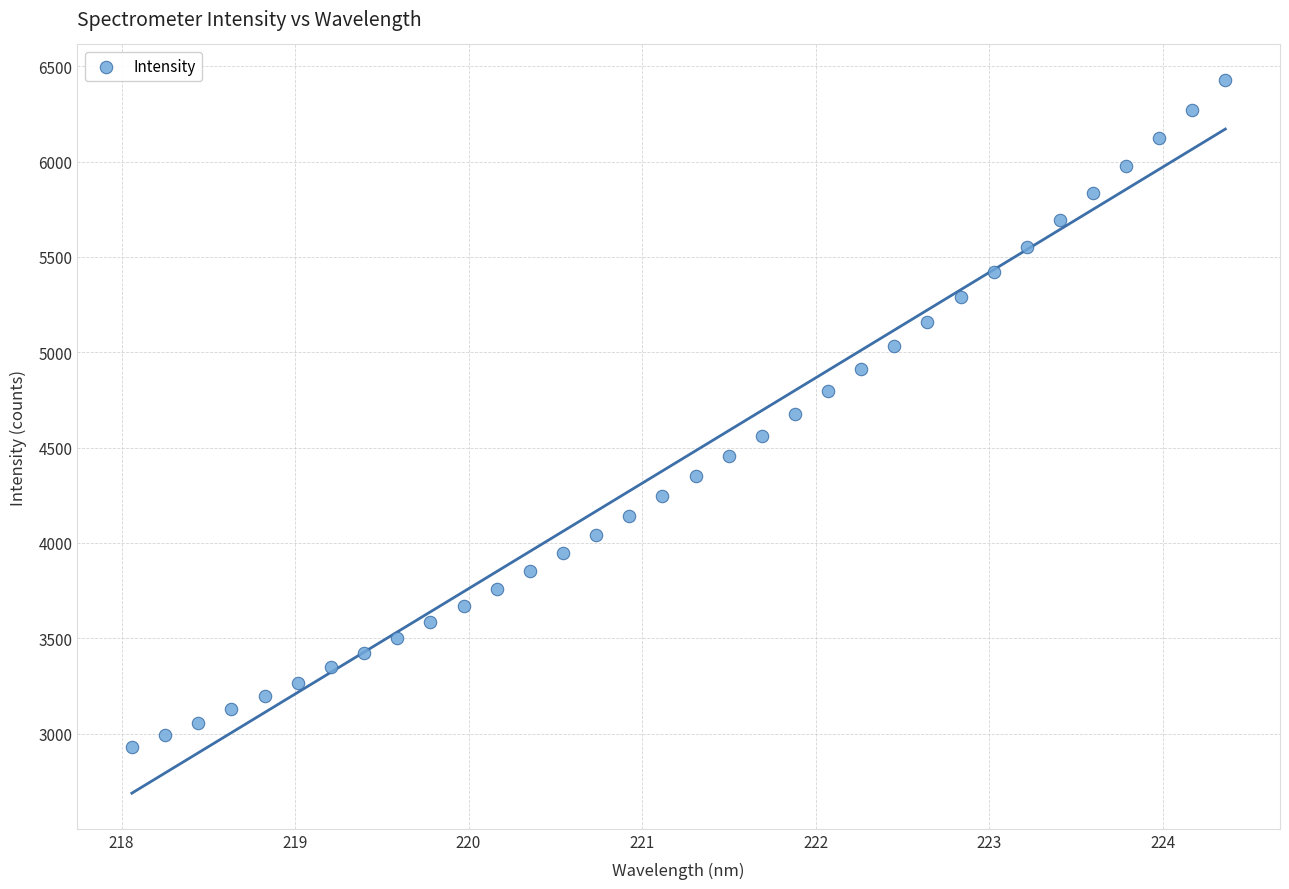

What is the range of Y values (max minus min)?

3499.4